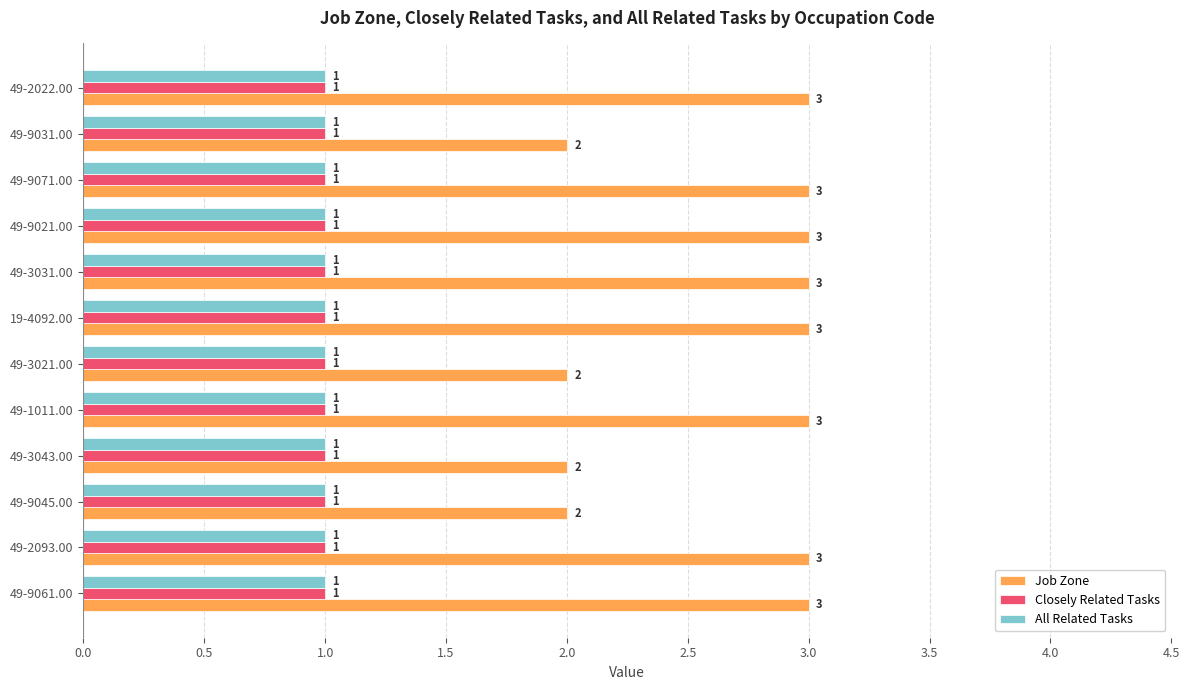

The All Related Tasks series shows 2 at 19-4092.00. True or false?

False